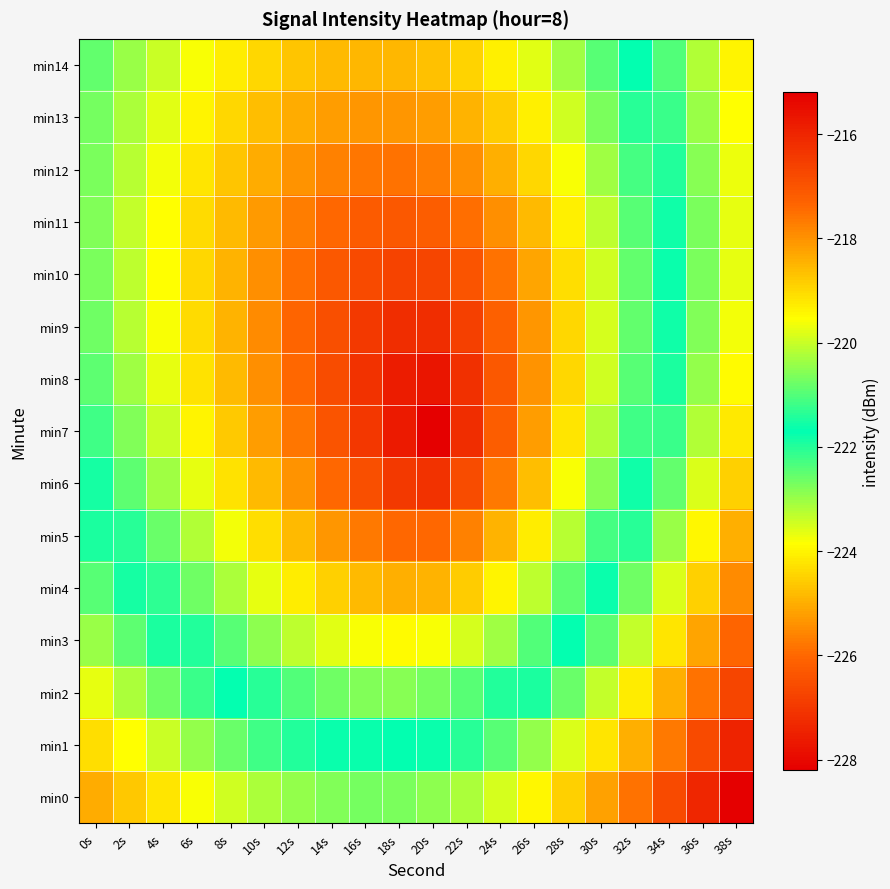

Which series changed the most between 2s and 20s?

min7